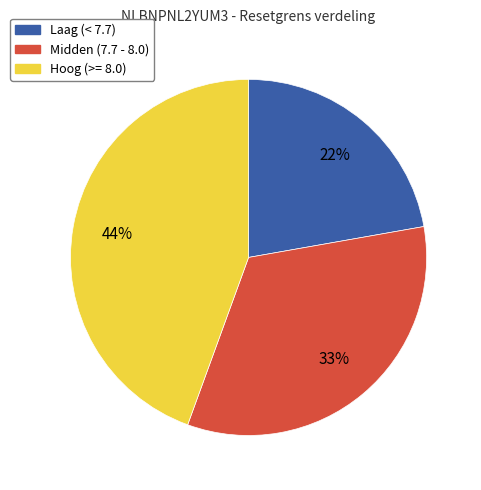

To the nearest percent, what is the average slice percentage?

33%